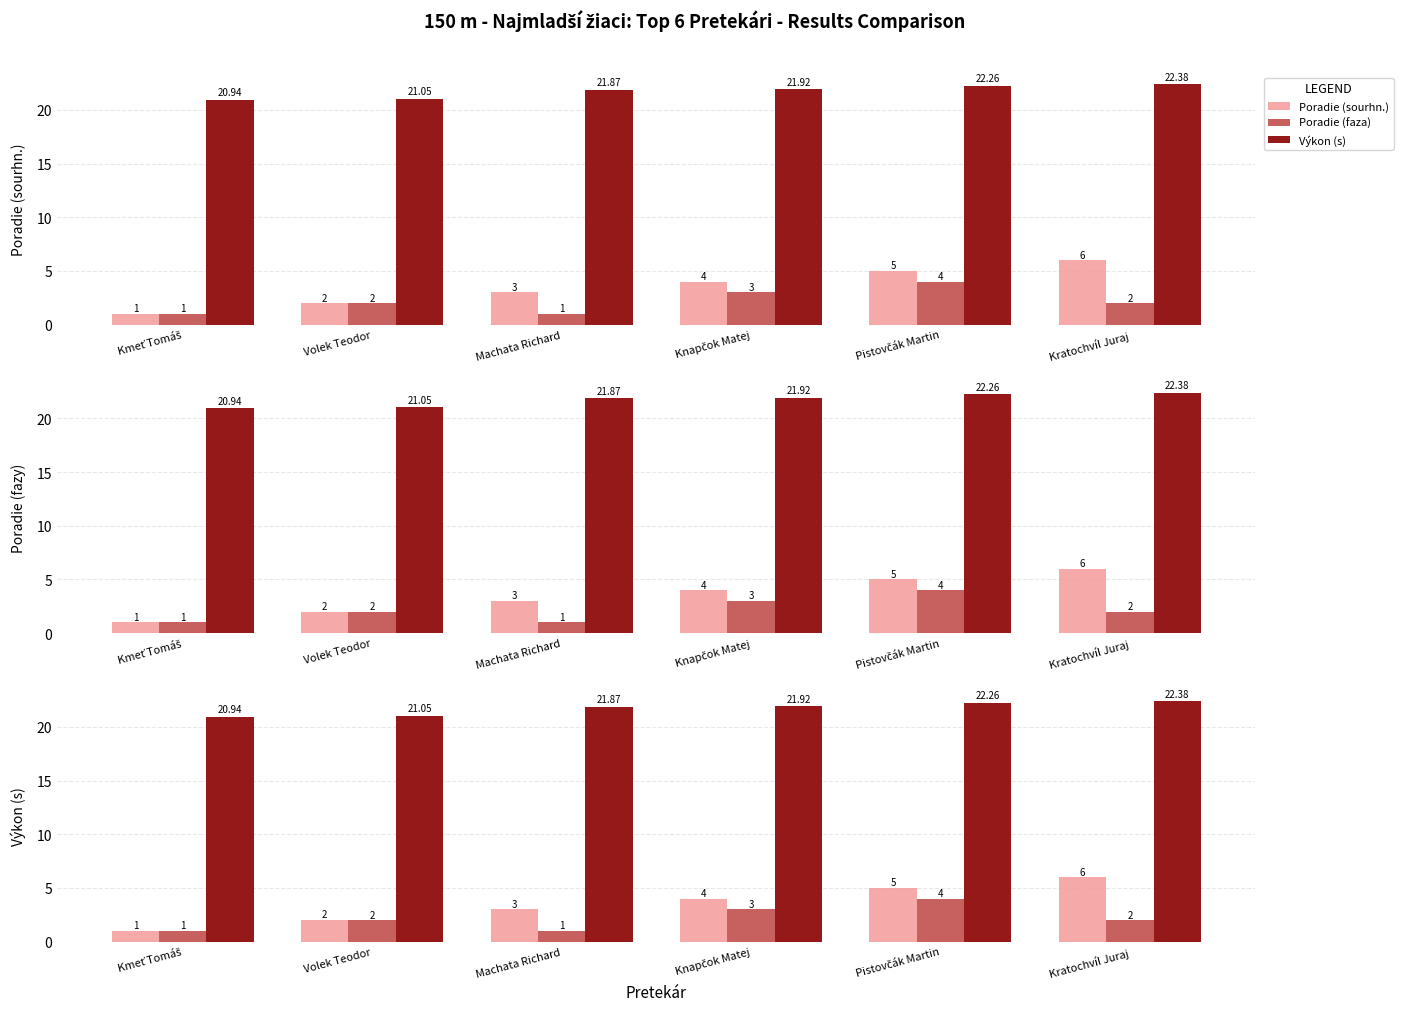

What is the average value of the Poradie (sourhn.) series?

3.5